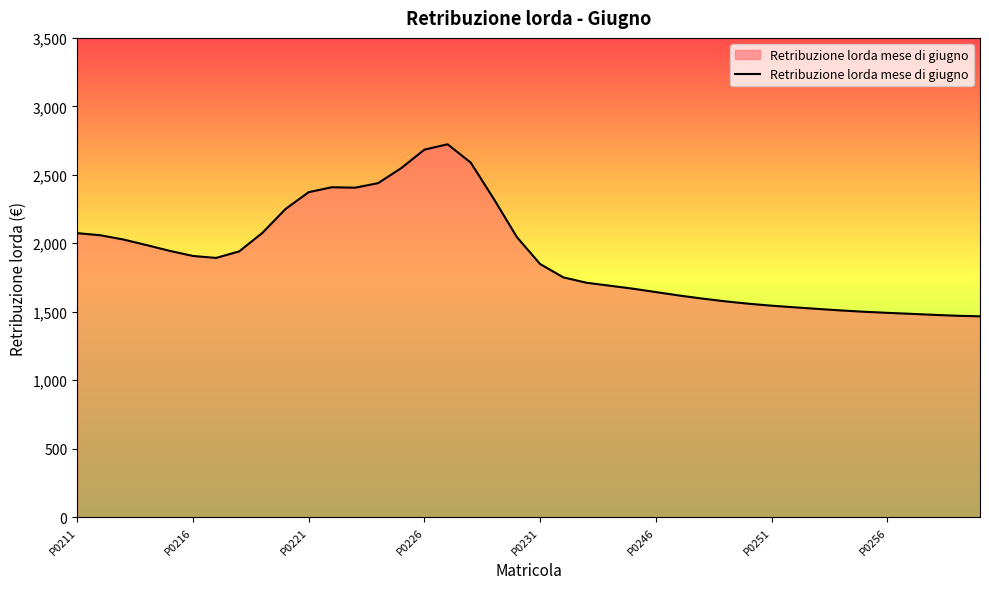

What is the maximum value shown in the chart?

2723.0